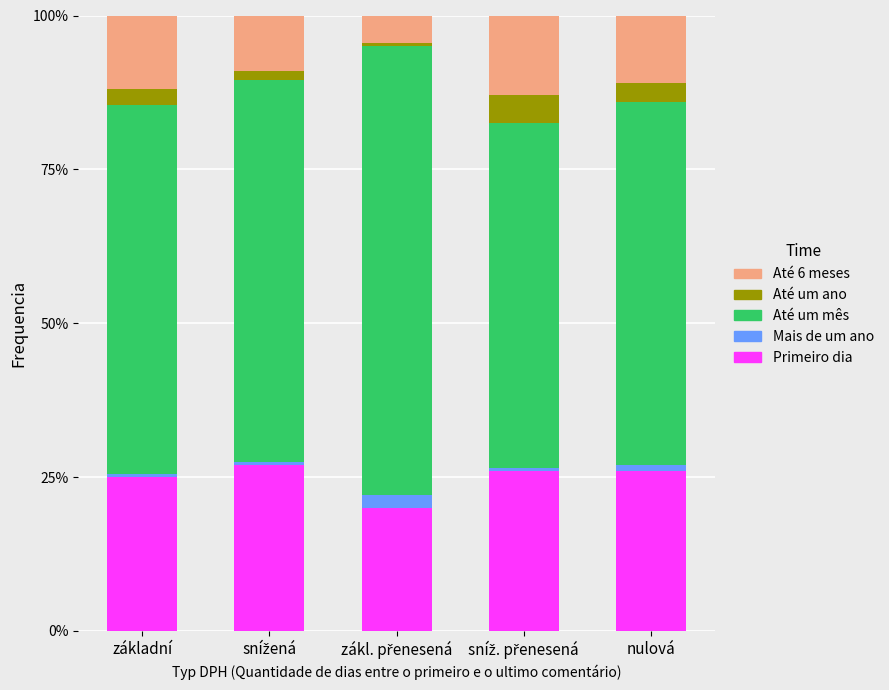

What is the average value of the Primeiro dia series?

24.8